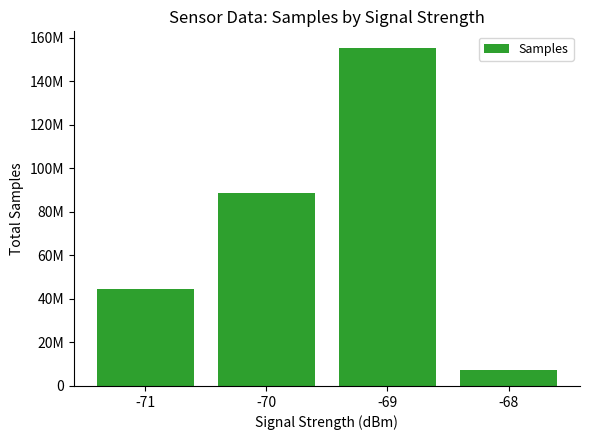

List the labels in order of value, largest first.

-69, -70, -71, -68